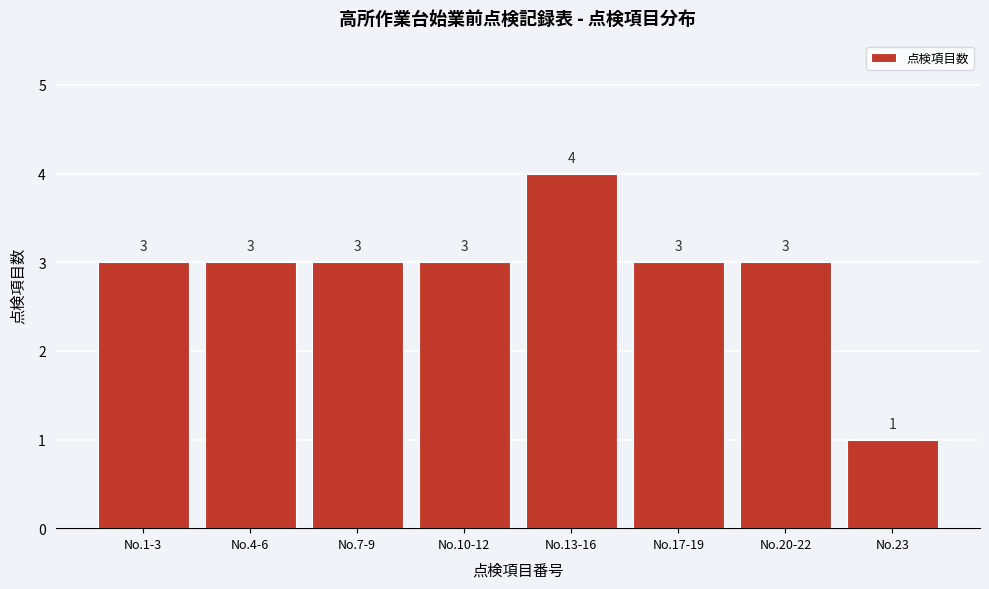

Reading right to left, transcribe all the data shown in this chart.

1	3	3	4	3	3	3	3